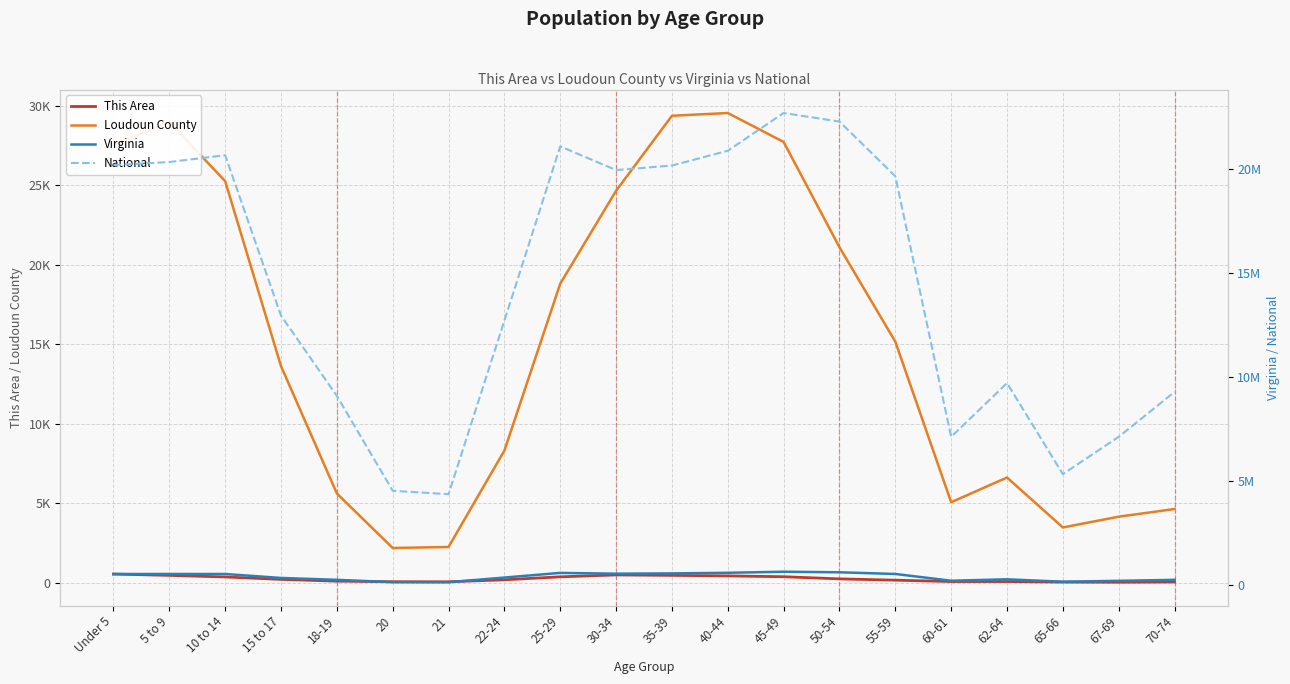

At how many categories does at least one series exceed 16833736?

10